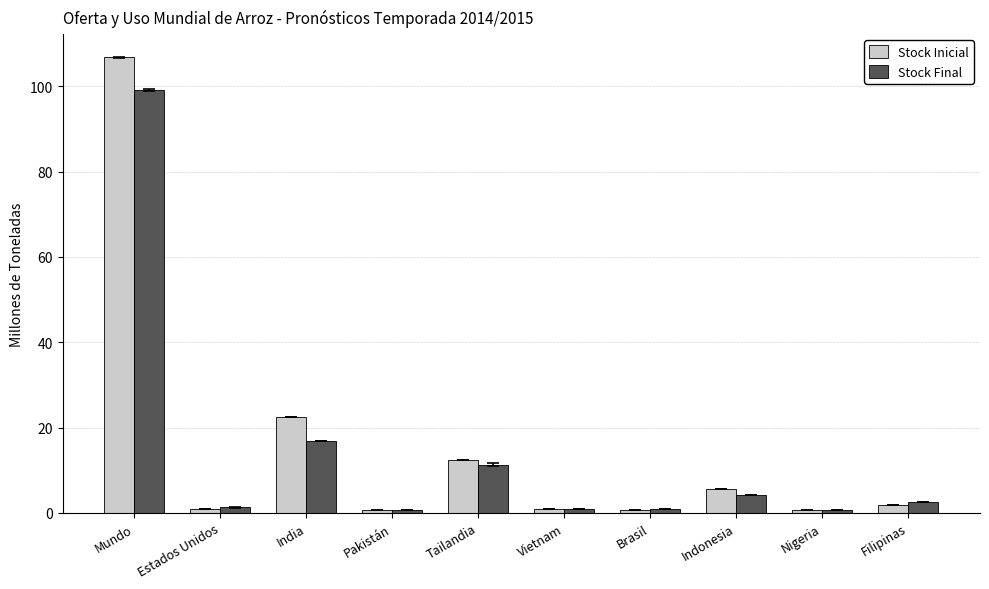

The value of Stock Inicial at Estados Unidos is 1.0. True or false?

True